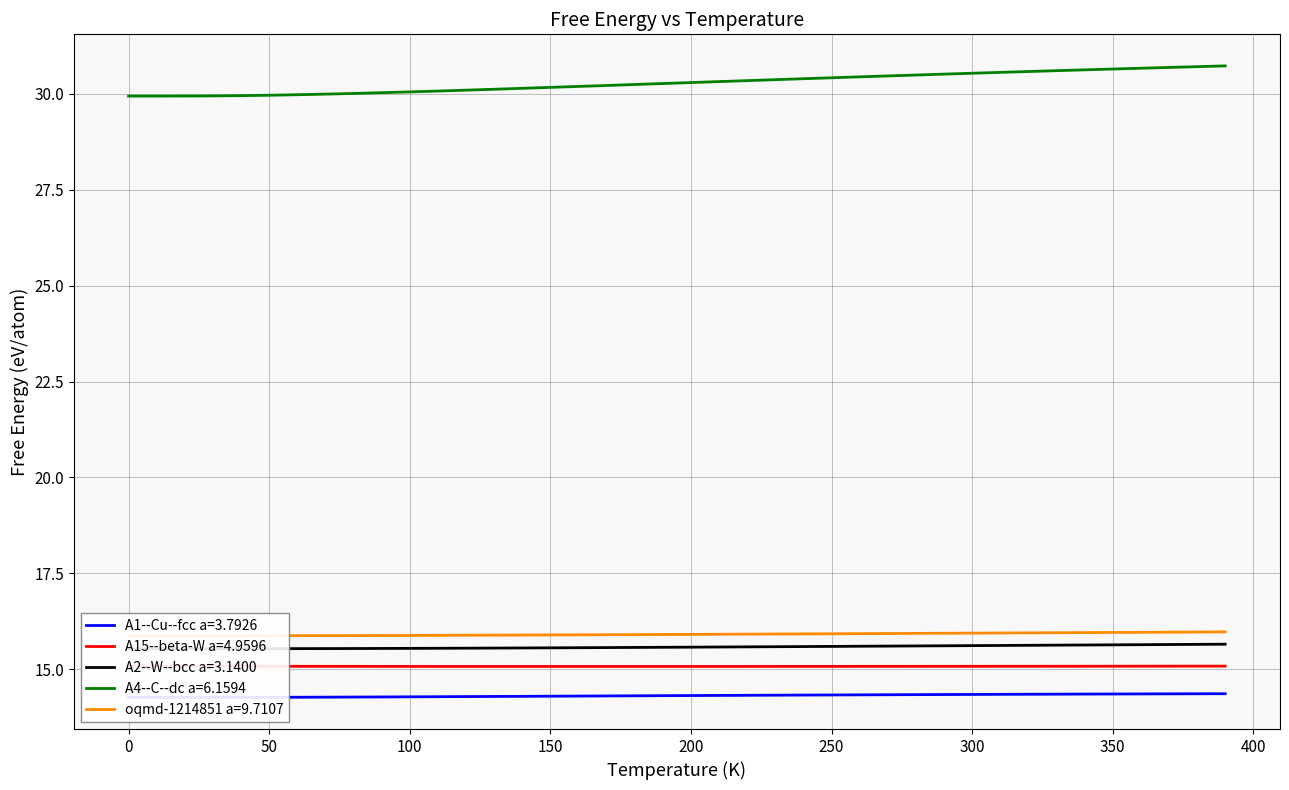

What is the lowest value of the A15--beta-W a=4.9596 series?

15.1